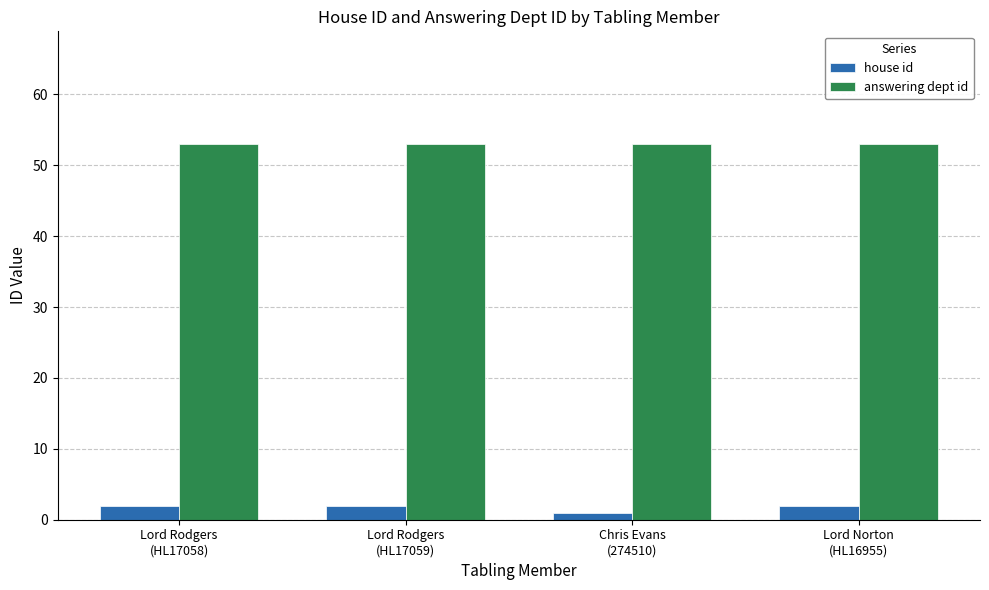

Rank the series by their maximum value, from lowest to highest.

house id, answering dept id